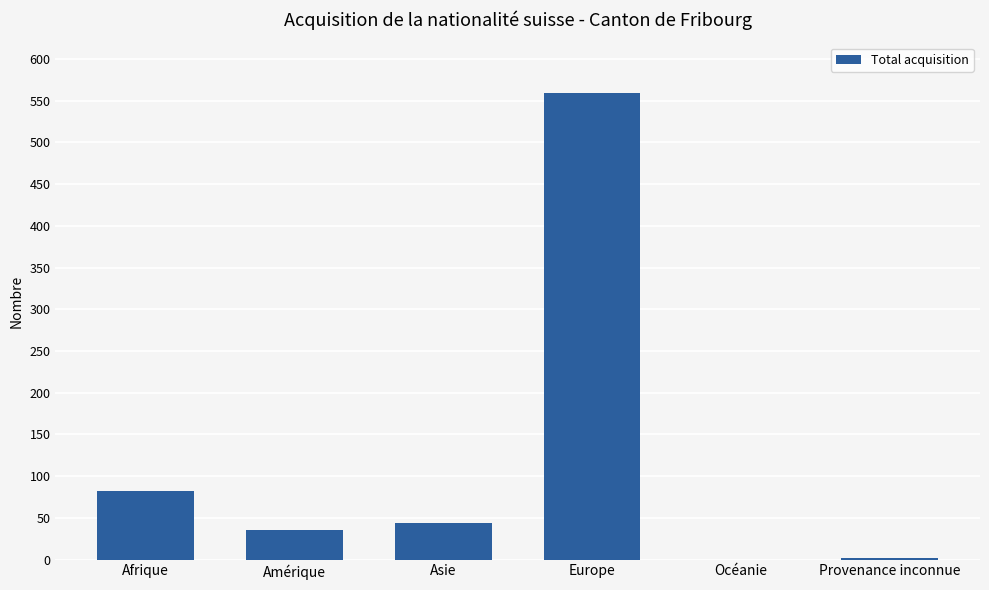

Are the bars horizontal?

No